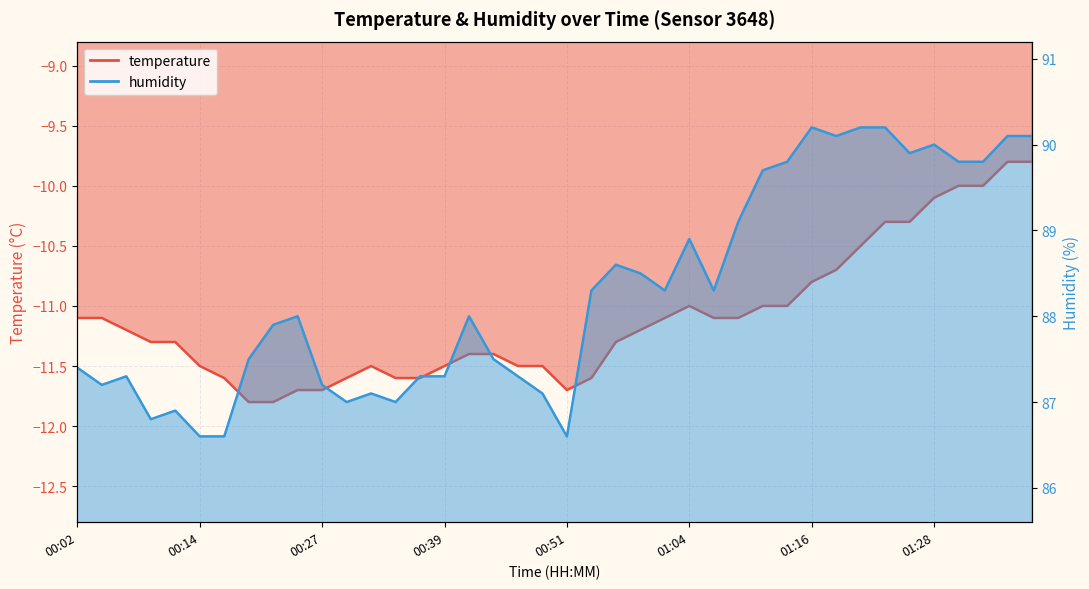

Which category has the lowest value in the humidity series?

00:14